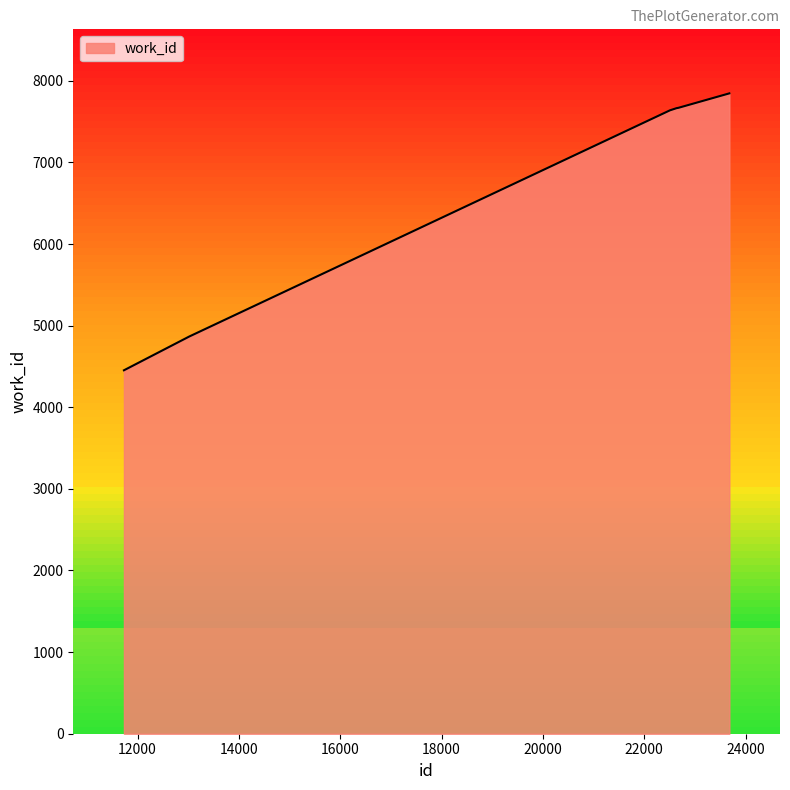

What is the sum of all values?

40138